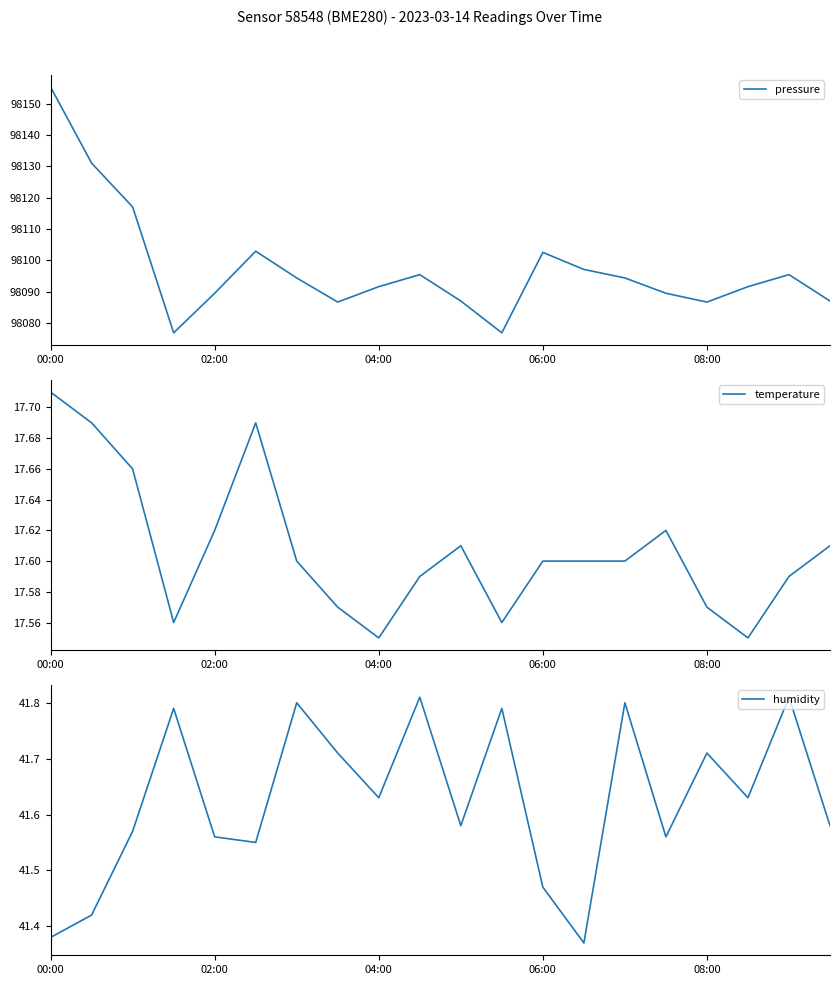

In pressure, how many points are lower than both neighbors (excluding endpoints)?

4